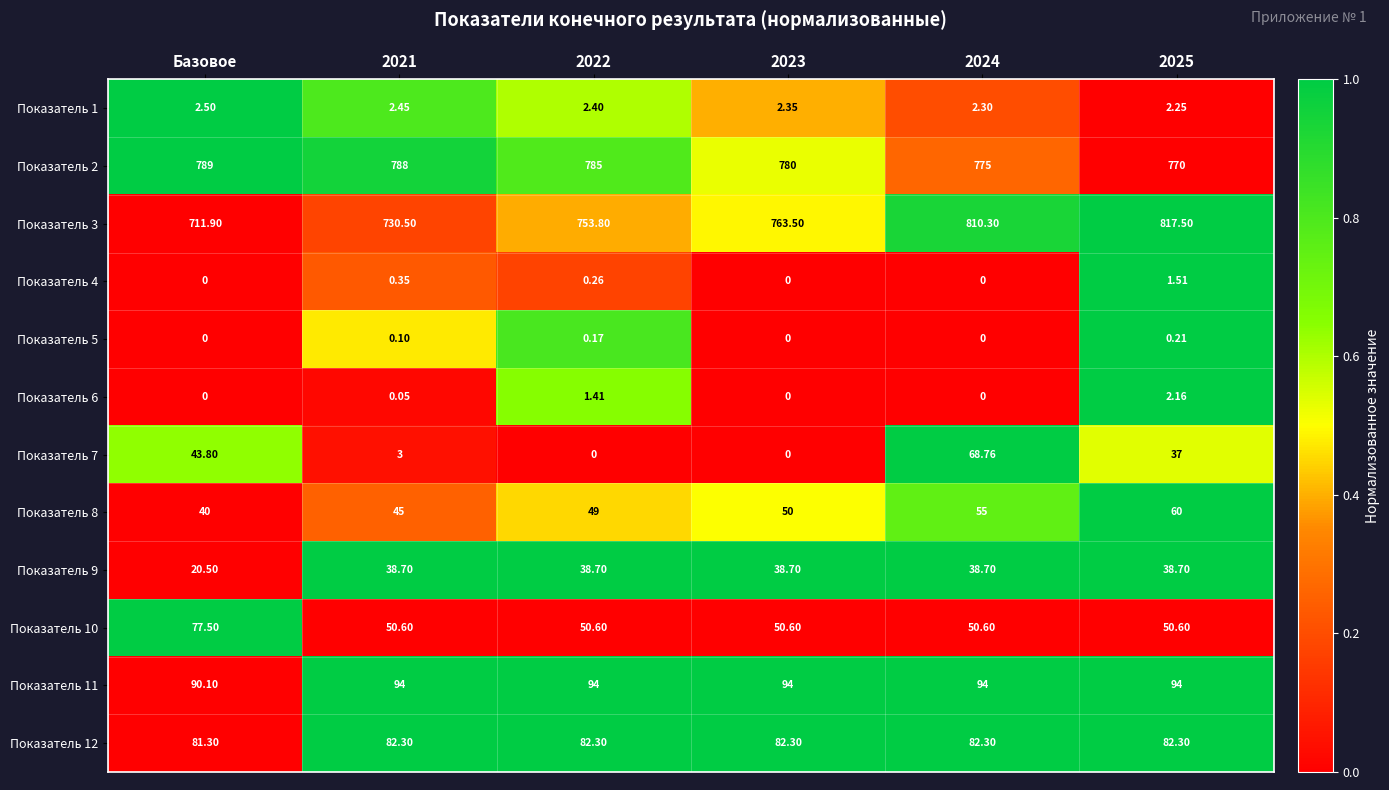

Is the value of Показатель 9 at 2024 greater than the value of Показатель 8 at 2025?

No